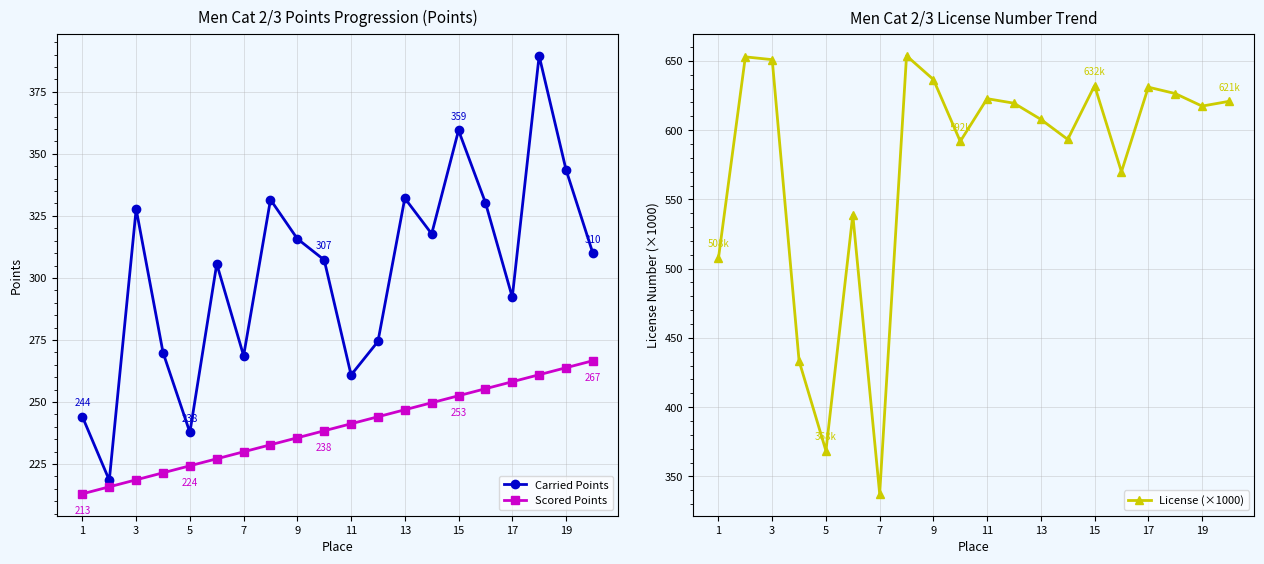

What are all the series names shown in the legend?

Carried Points, Scored Points, License (×1000)